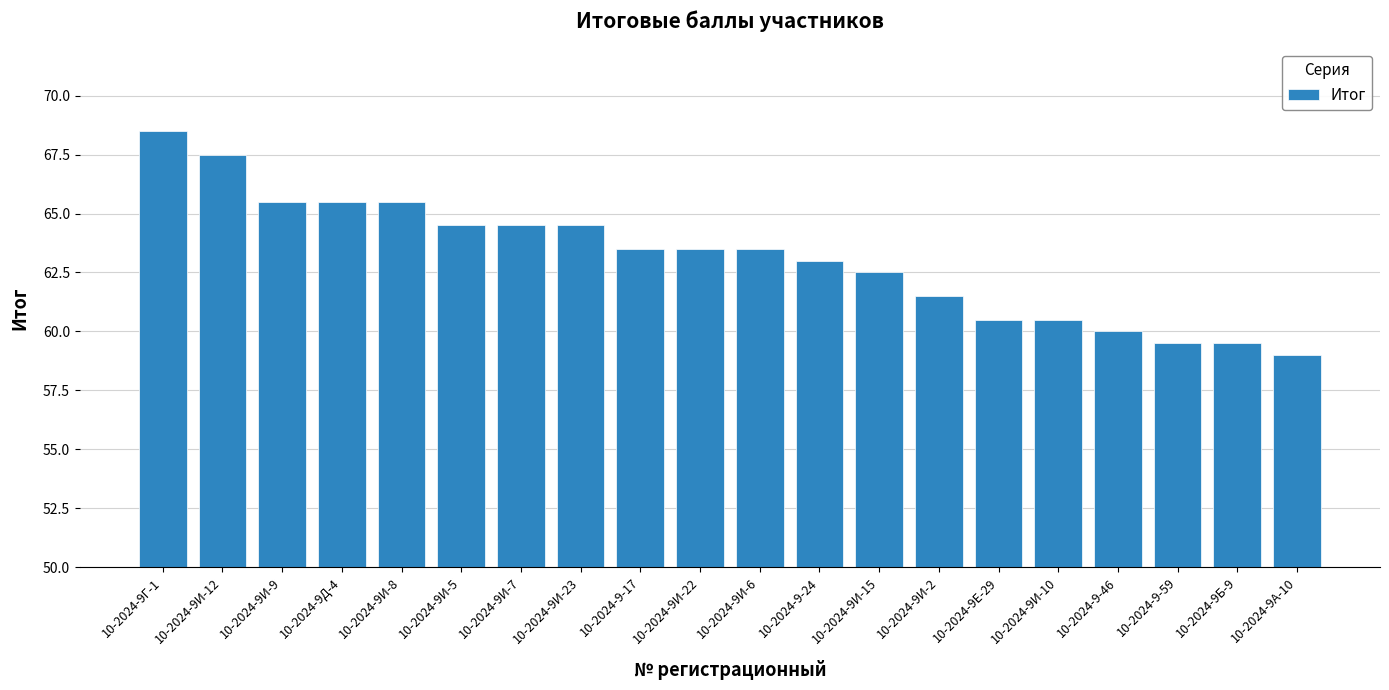

What is the maximum value shown in the chart?

68.5